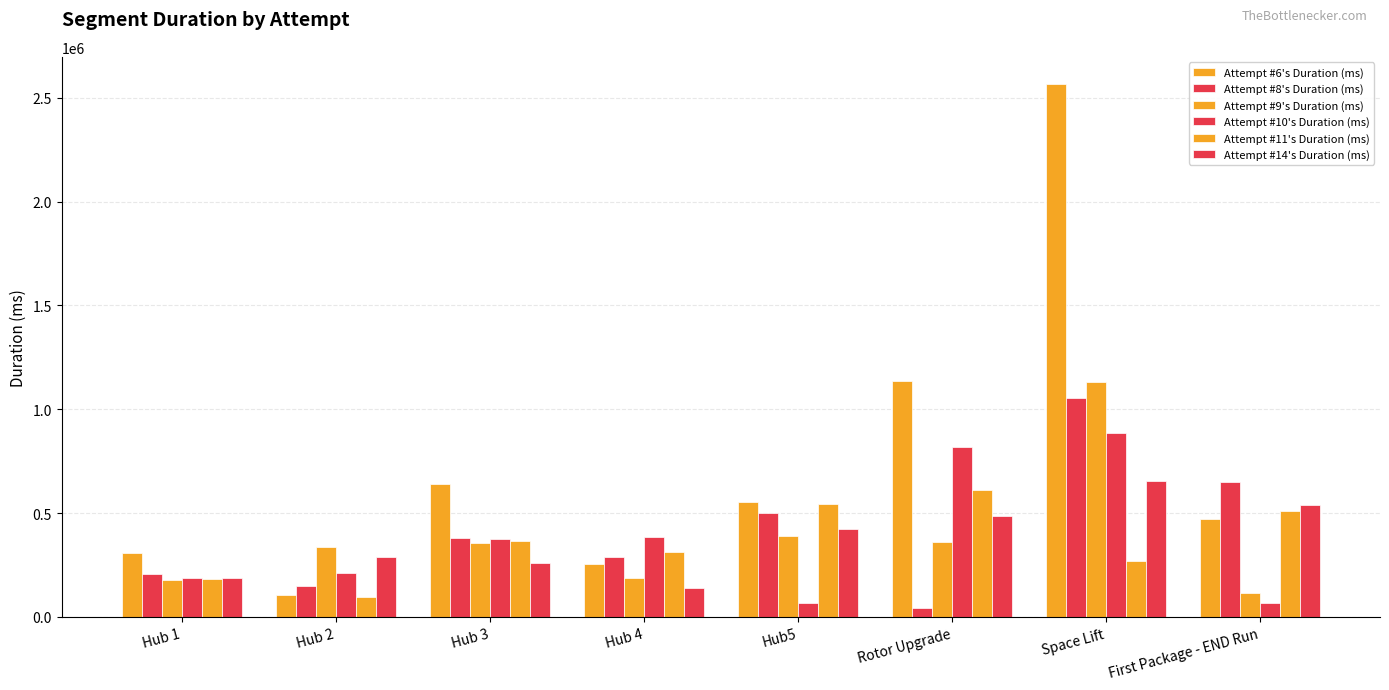

Are the bars grouped side by side (vs. stacked)?

Yes